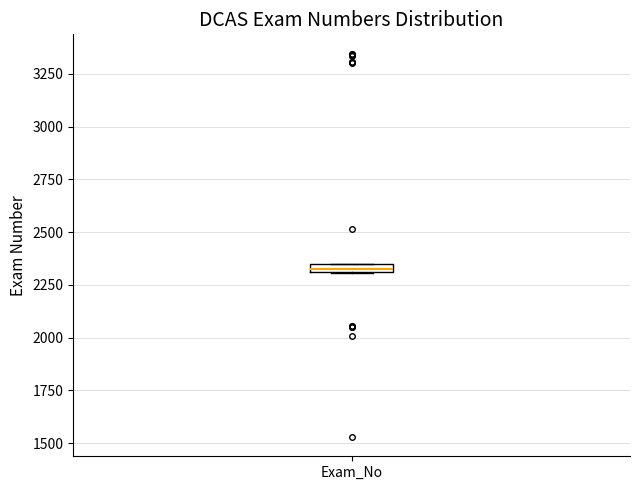

Where is the upper edge of the box for Exam_No on the y-axis? The values are not printed on the chart, so give them approximately, as read against the axis.

2350